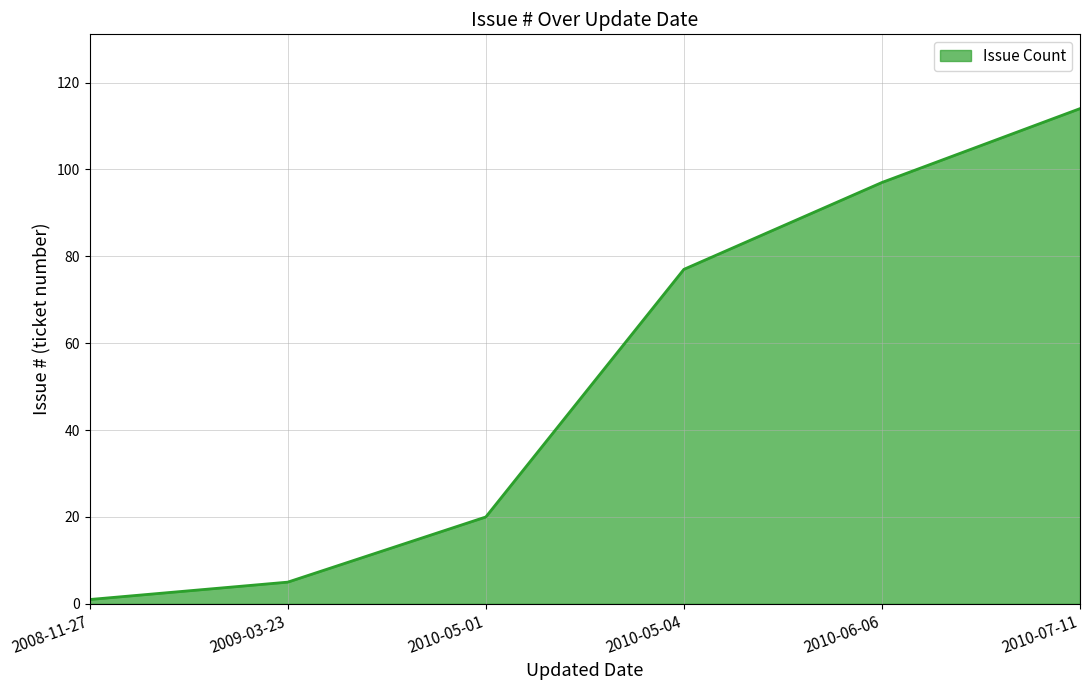

List the labels in order of value, smallest first.

2008-11-27, 2009-03-23, 2010-05-01, 2010-05-04, 2010-06-06, 2010-07-11